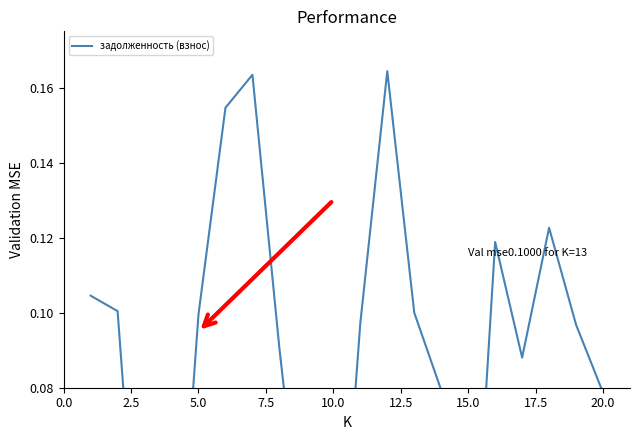

The chart shows a value of 0.0 at 15.0. True or false?

False